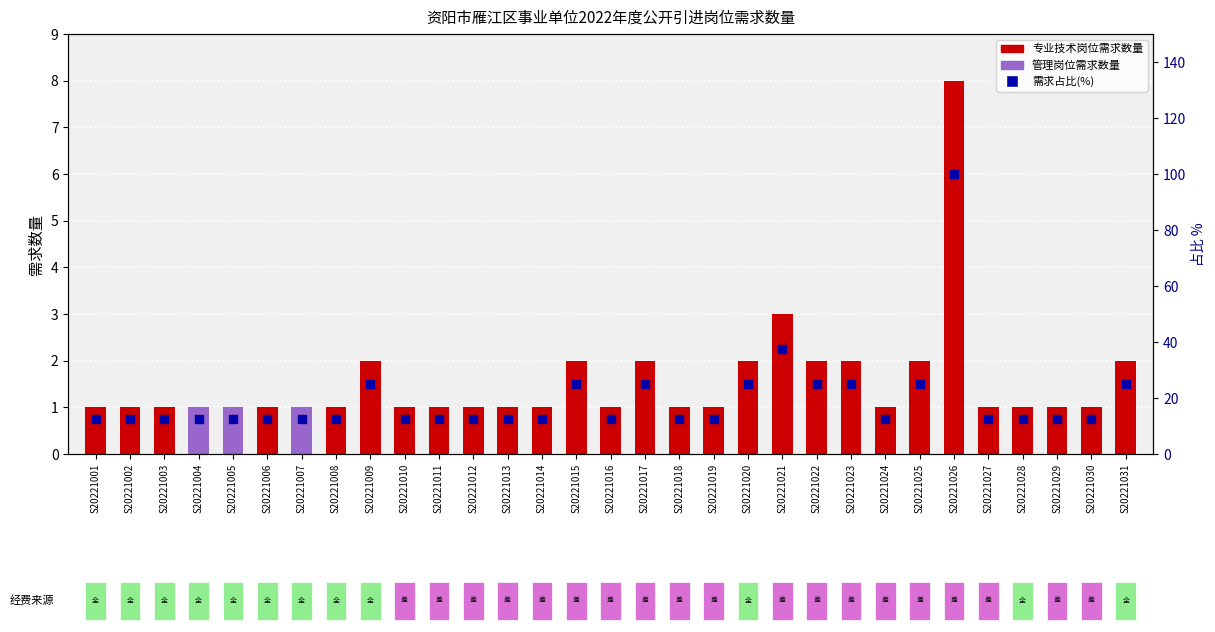

What is the ratio of the value at S20221024 to the value at S20221001?

1.0